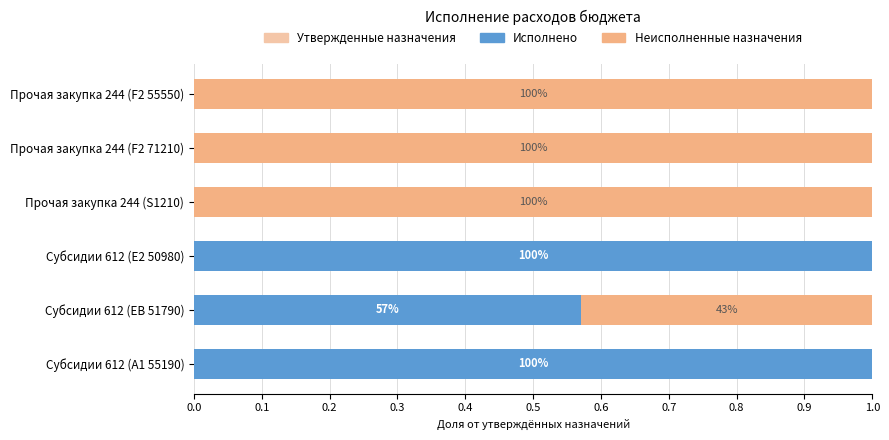

What are all the series names shown in the legend?

Утвержденные назначения, Исполнено, Неисполненные назначения